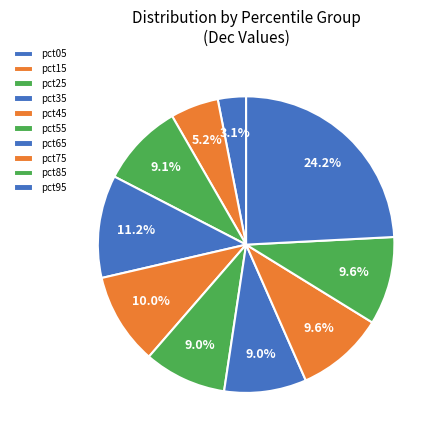

How many segments does this pie chart have?

10